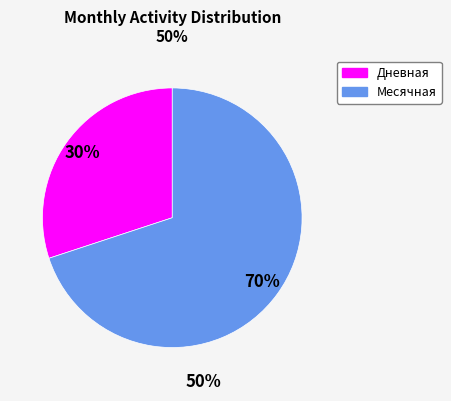

How many slices are in this pie chart?

2